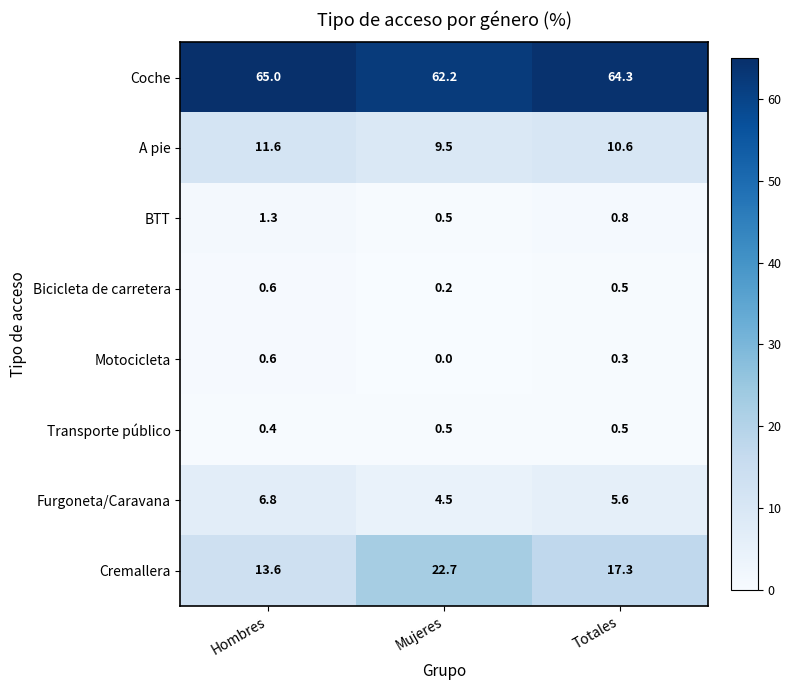

Which series has the largest range (max minus min)?

Cremallera